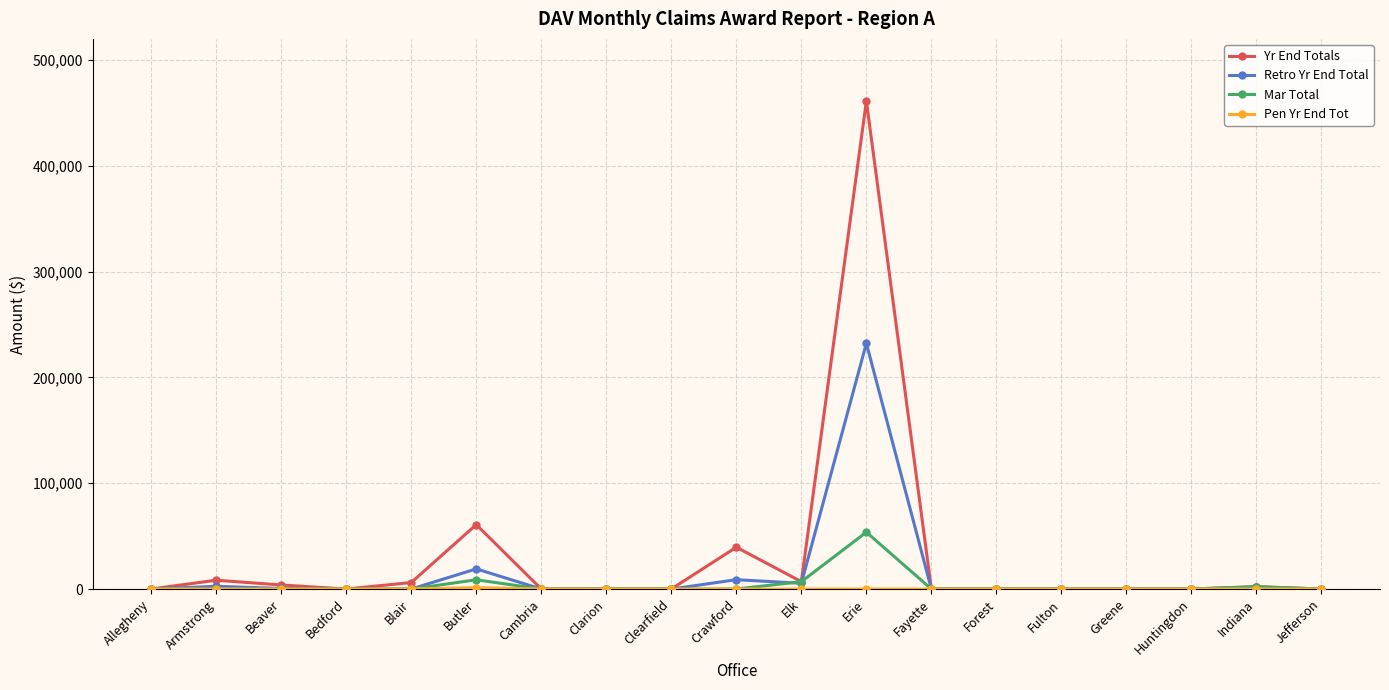

The value of Mar Total at Huntingdon is 0. True or false?

True